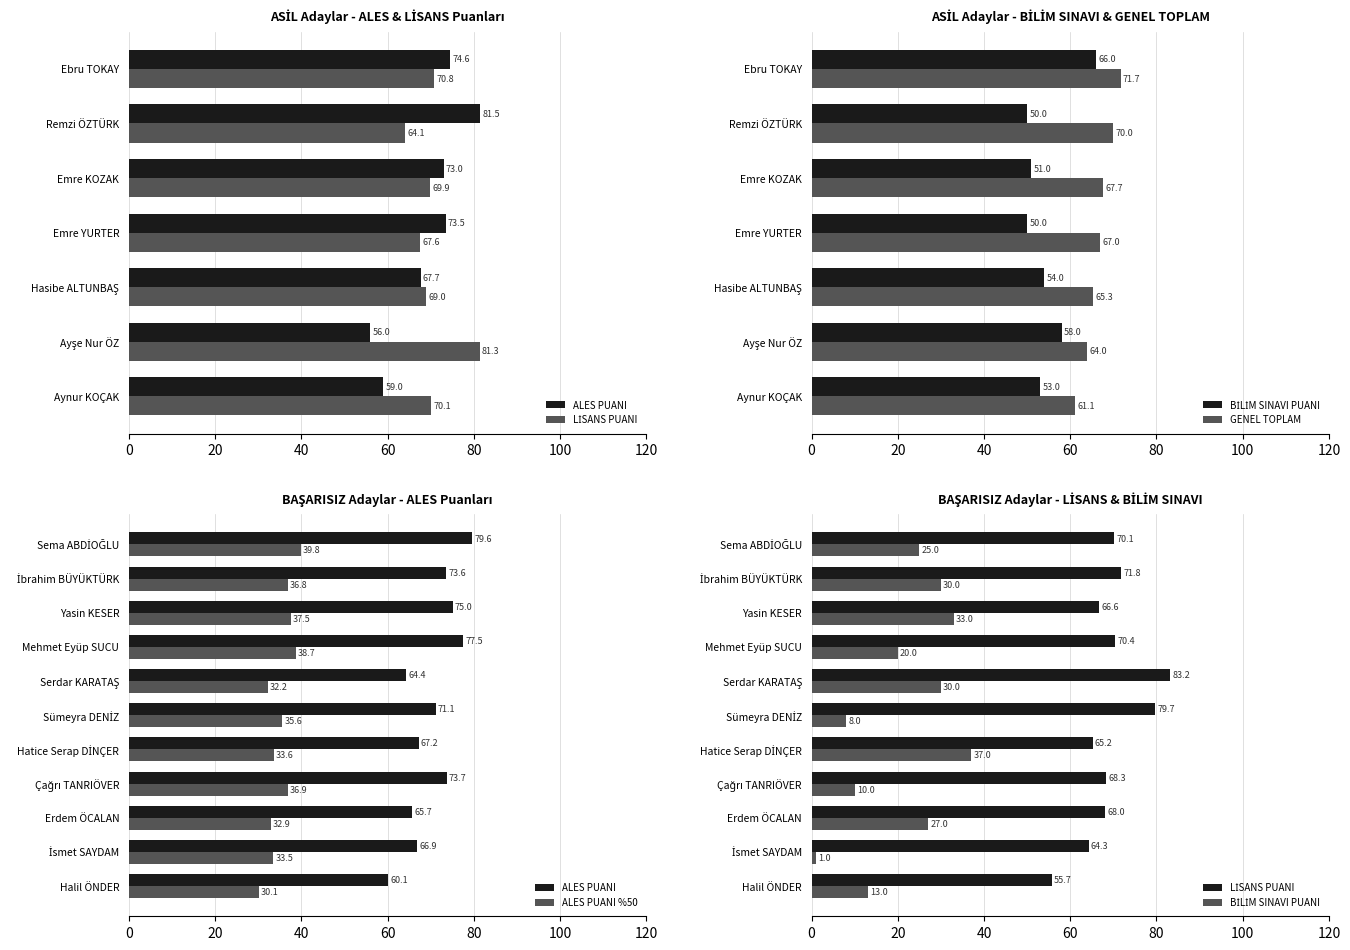

Which category has the highest value in the BİLİM SINAVI PUANI series?

Ebru TOKAY